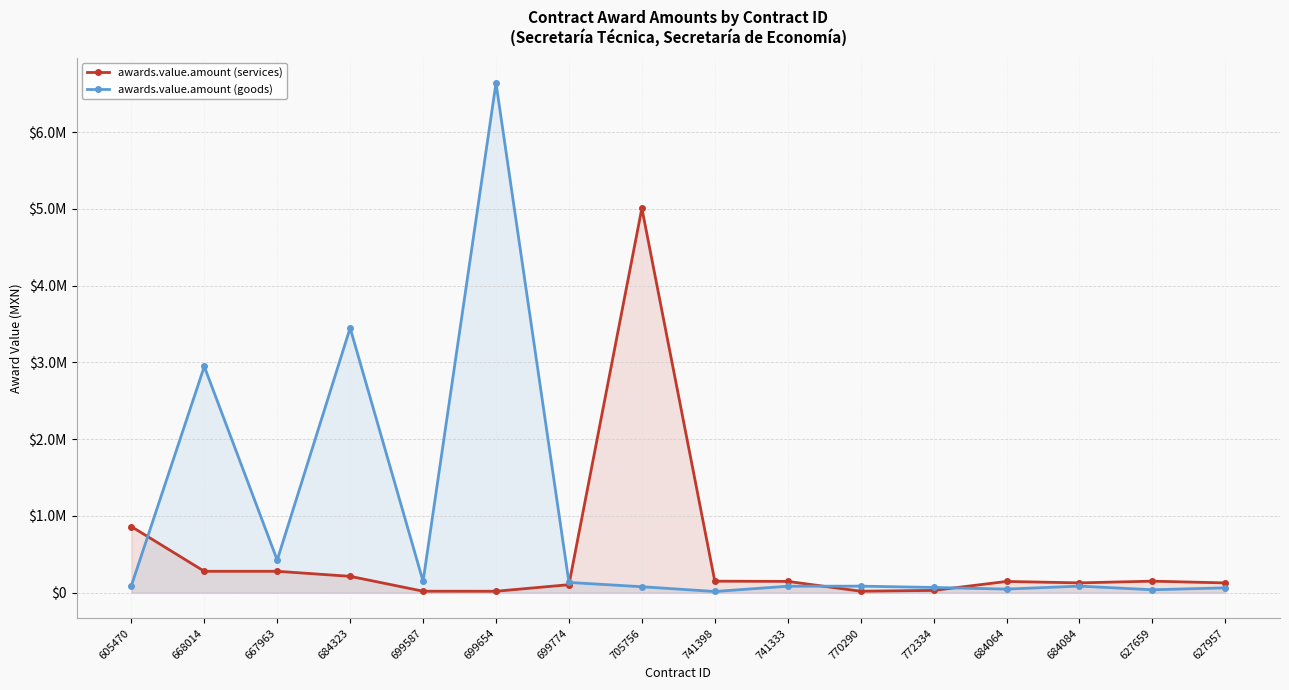

True or false: awards.value.amount (services) has more than 1 interior local peaks.

True